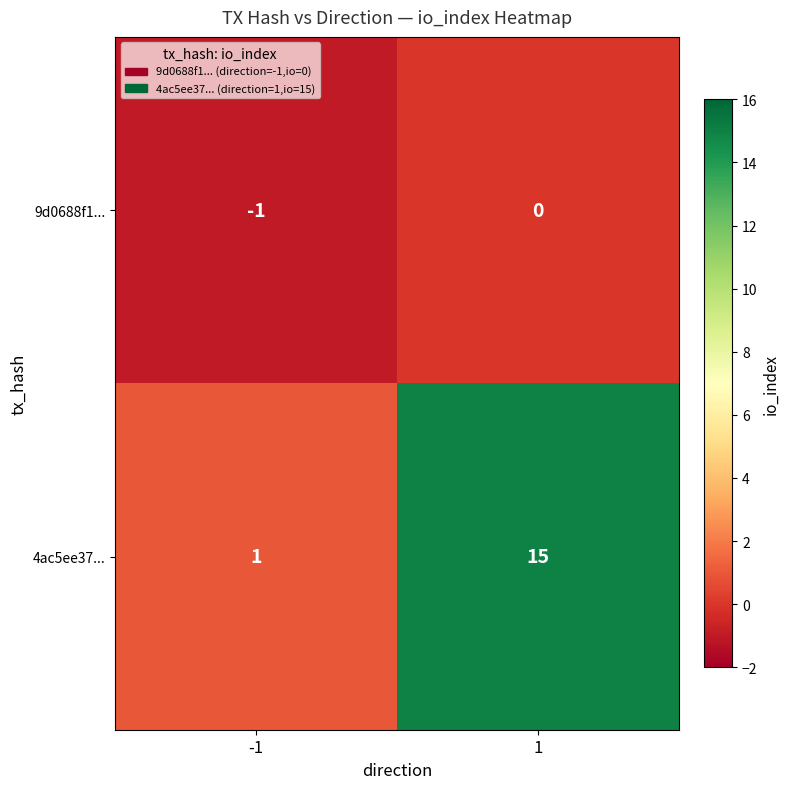

What is the greatest value displayed?

15